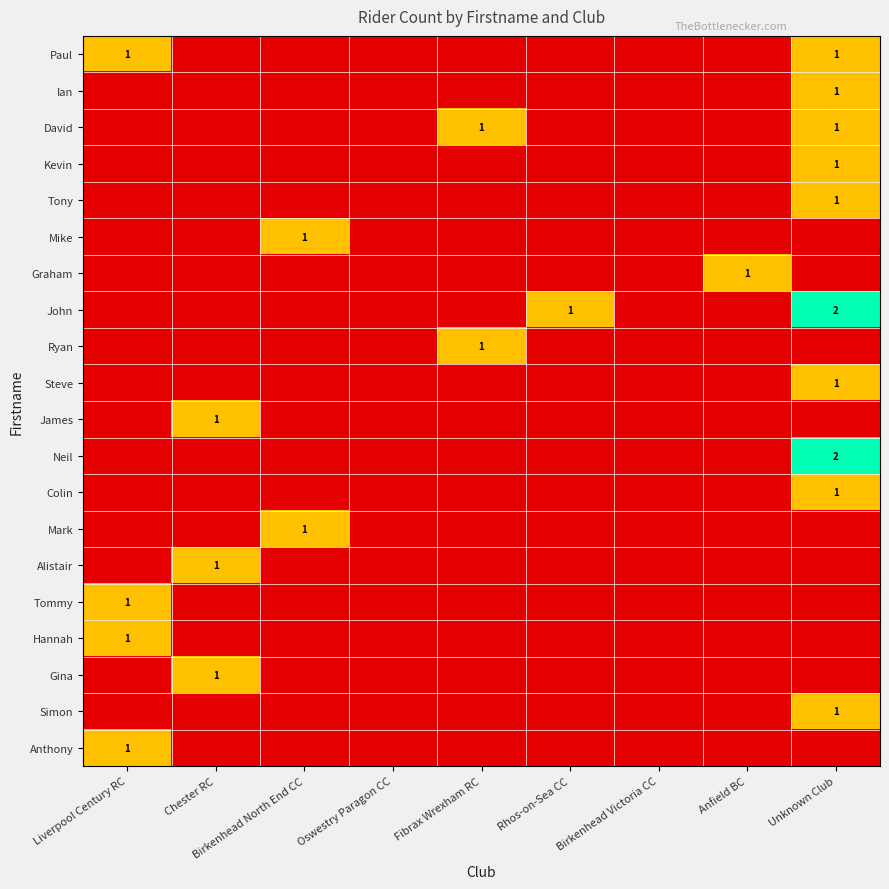

Is it true that David equals 1 at Unknown Club?

True